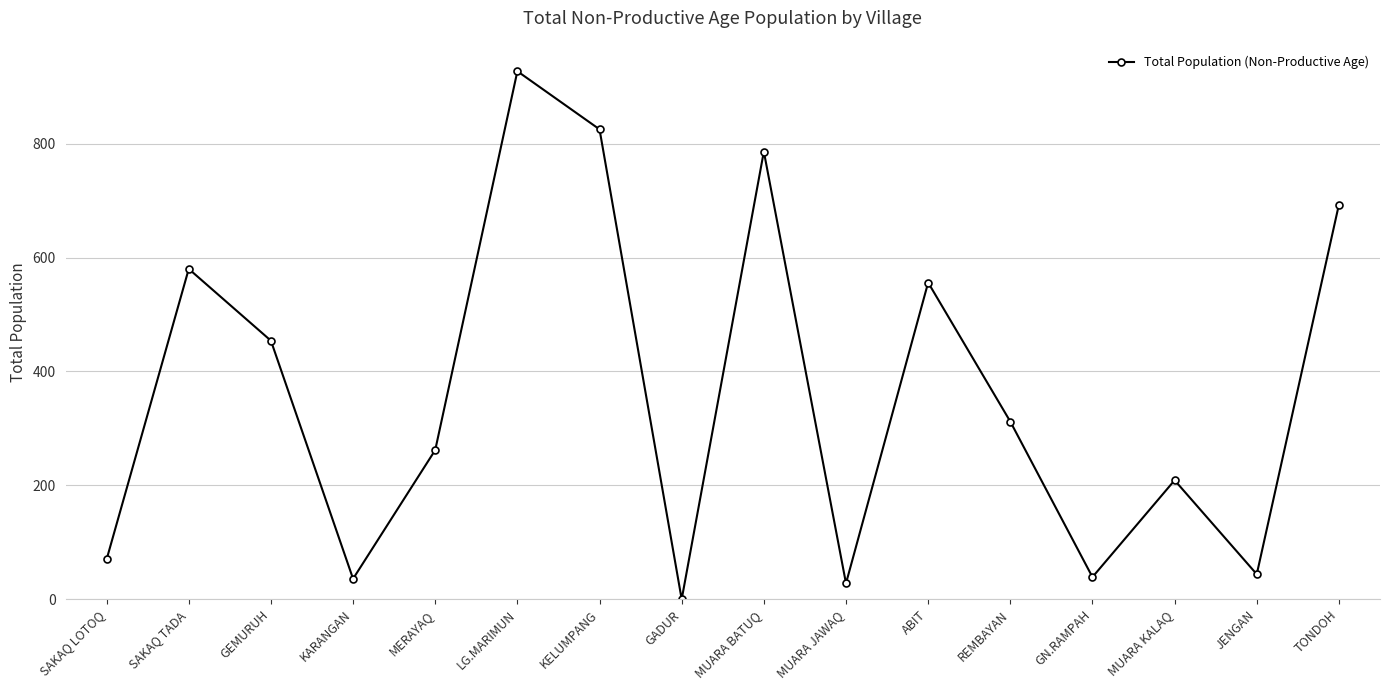

Does the chart display data point markers on the line(s)?

Yes